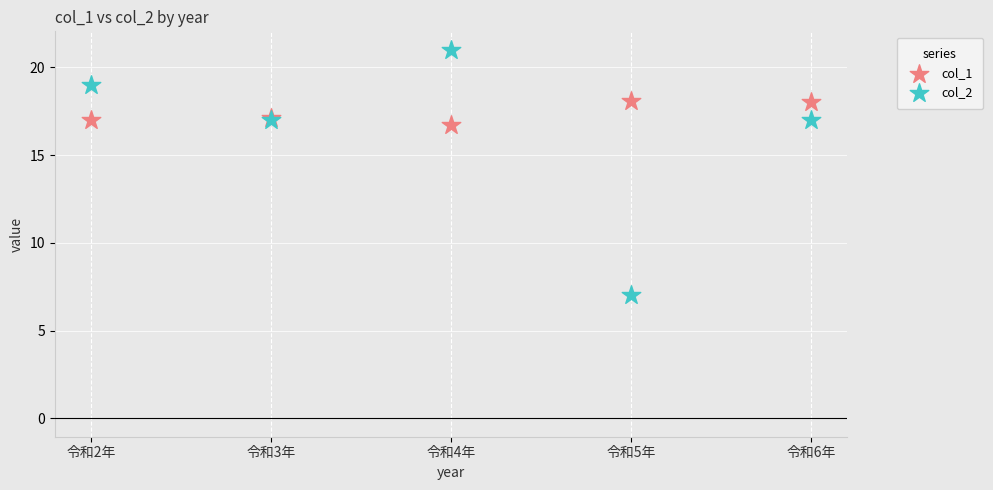

In the col_2 series, what Y value is closest to 14?

17.0